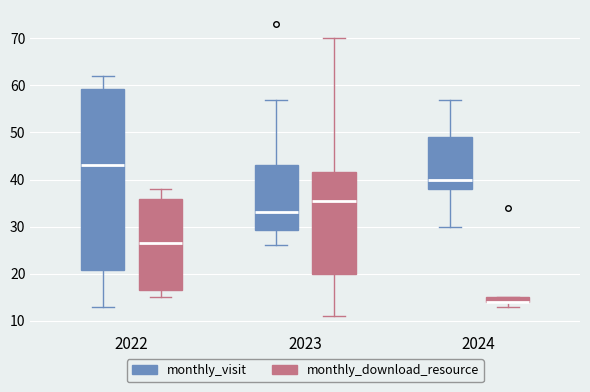

Where is the upper edge of the box for 2022 (monthly_download_resource) on the y-axis? The values are not printed on the chart, so give them approximately, as read against the axis.

36